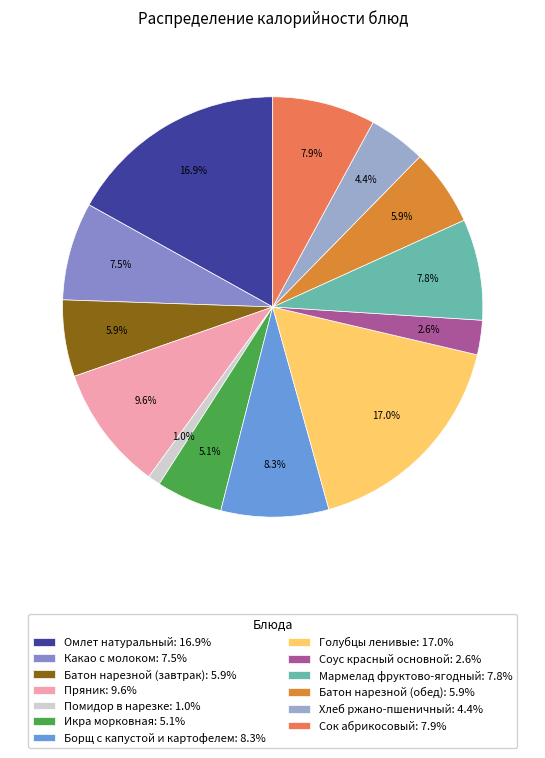

What percentage is the Икра морковная slice, to the nearest percent?

5%